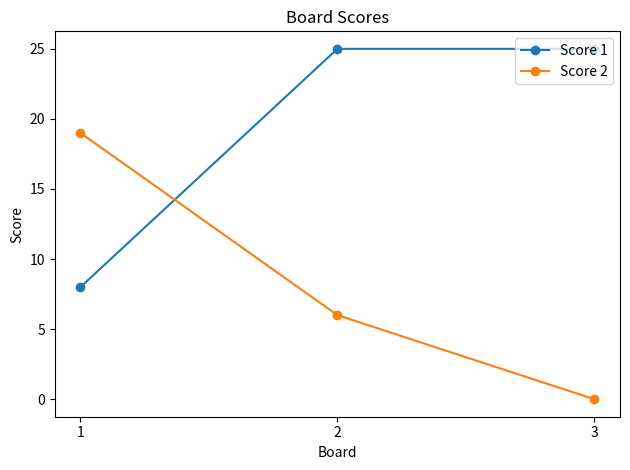

What is the difference between the maximum and minimum values in the Score 2 series?

19